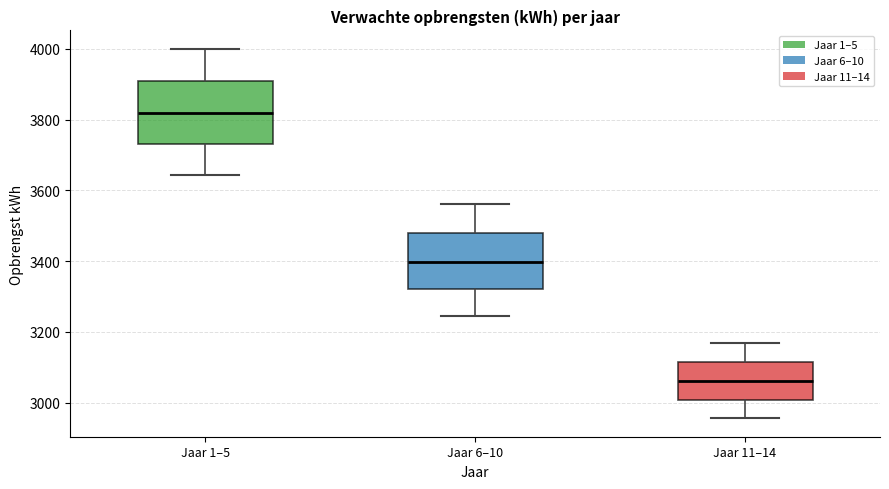

Where does the upper whisker of the box for Jaar 1–5 end on the y-axis? The values are not printed on the chart, so give them approximately, as read against the axis.

4000